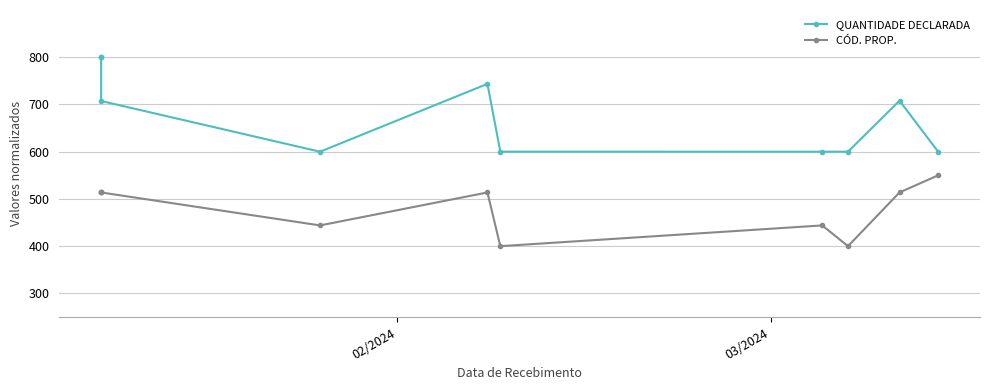

What is the difference between the second highest and minimum values in the QUANTIDADE DECLARADA series?

199.9